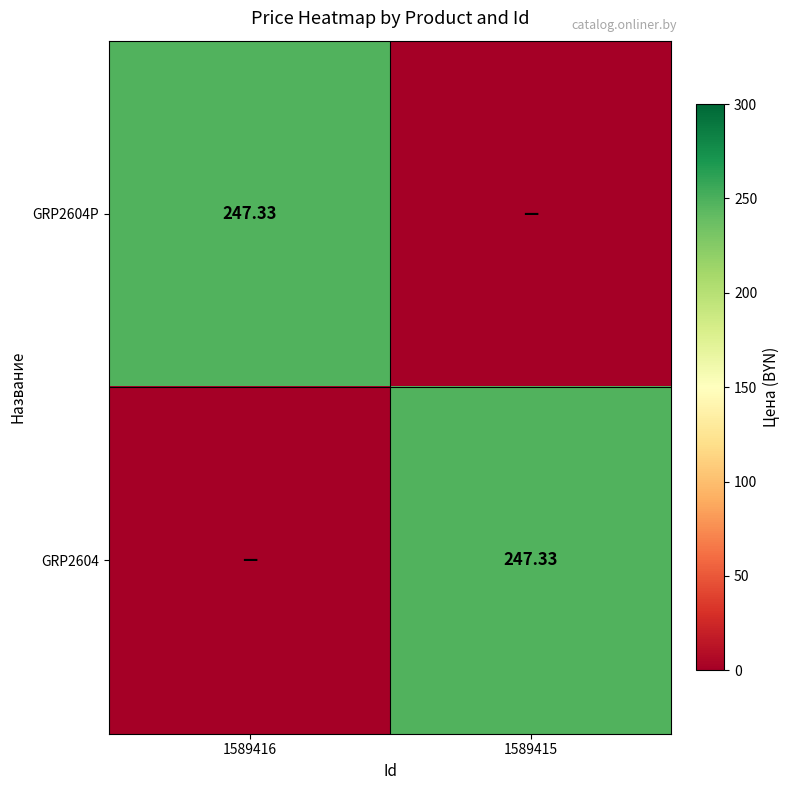

Rank the series at 1589416 from highest to lowest value.

GRP2604P, GRP2604